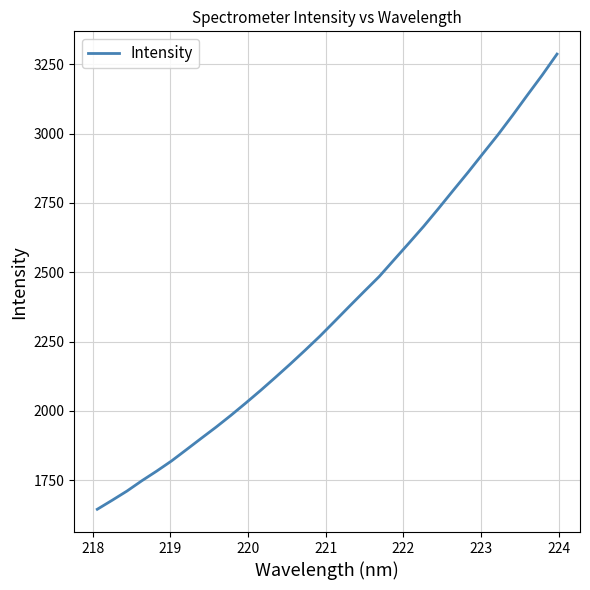

What is the smallest value displayed?

1645.0